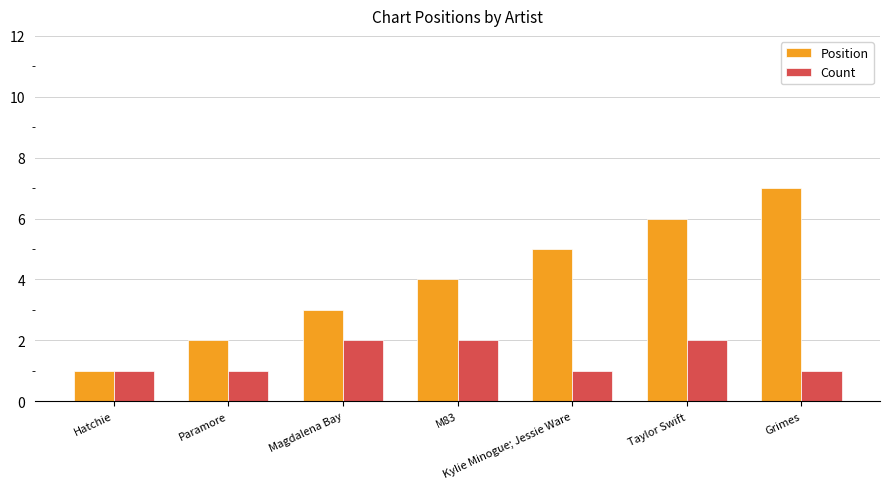

What is the minimum value shown in the chart?

1